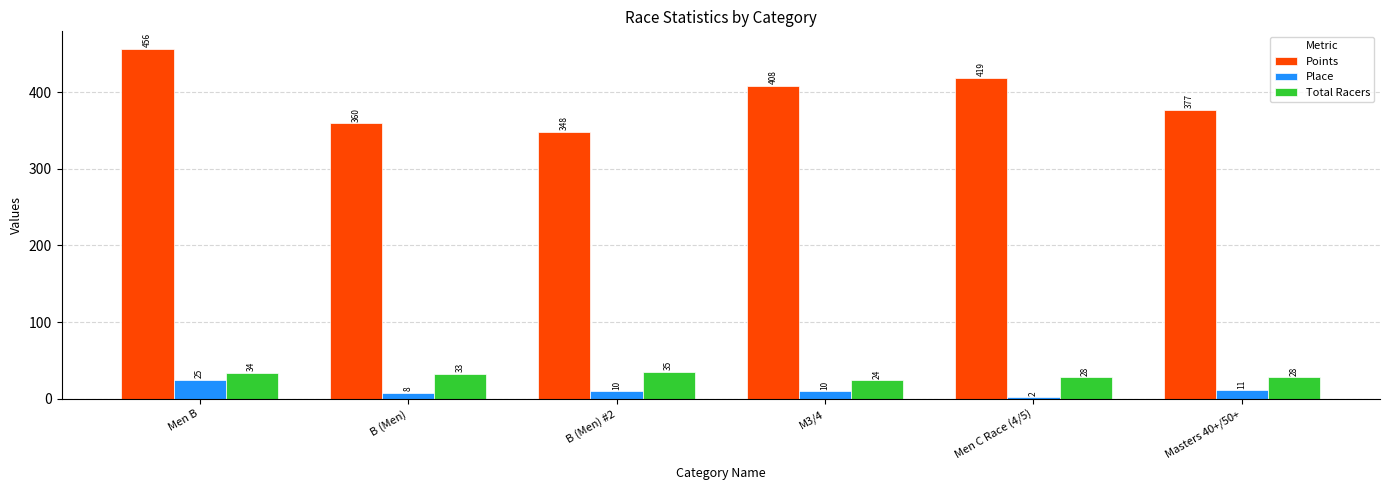

Does the chart contain any negative values?

No